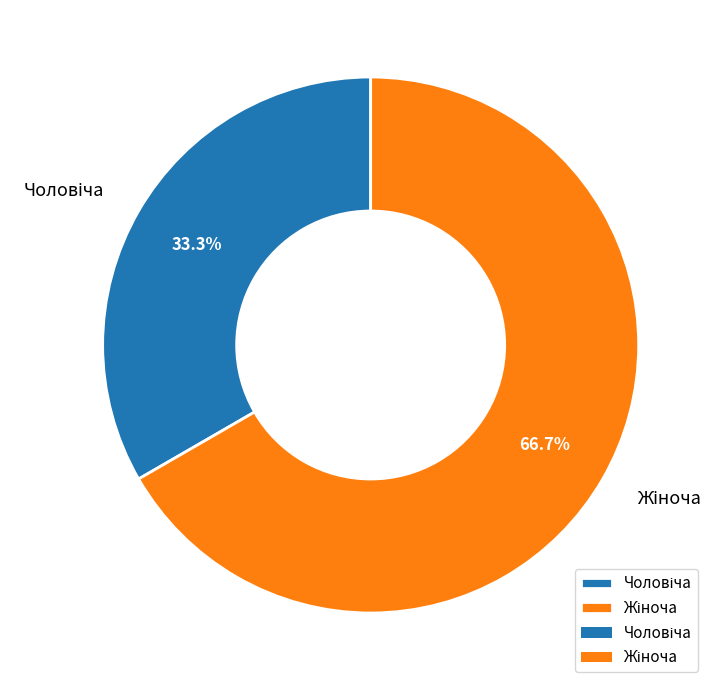

Is there any slice that represents more than half of the pie?

Yes